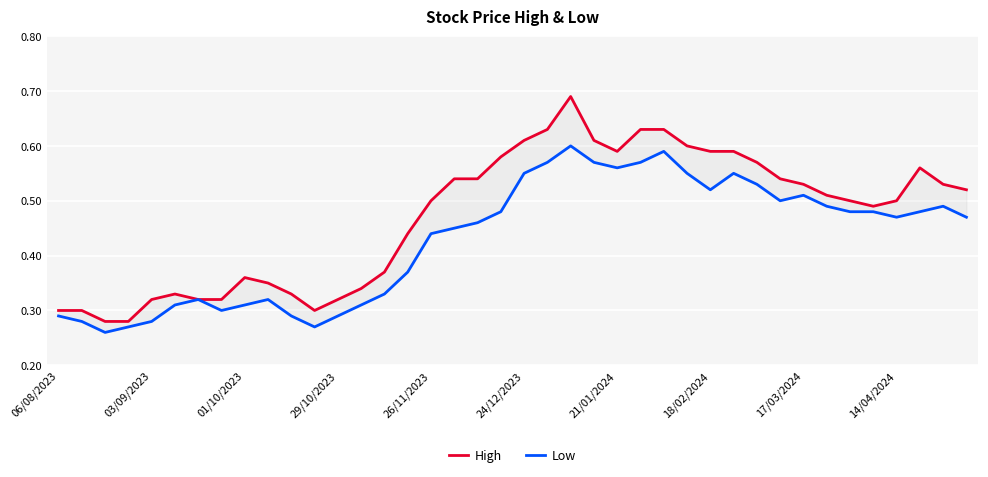

Which series has the widest spread of values?

High